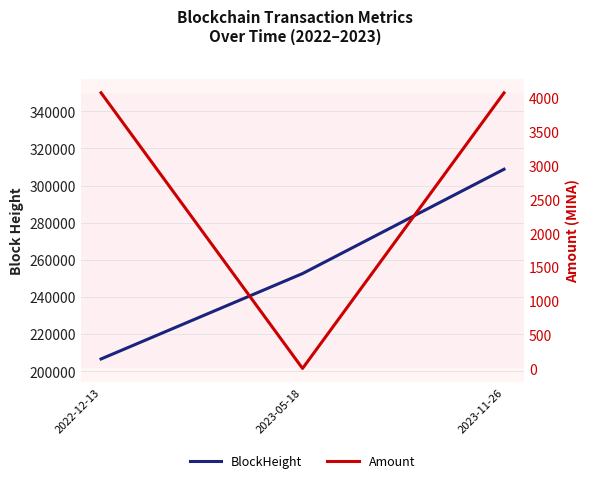

Which has a higher value, 2023-11-26 or 2022-12-13?

2023-11-26